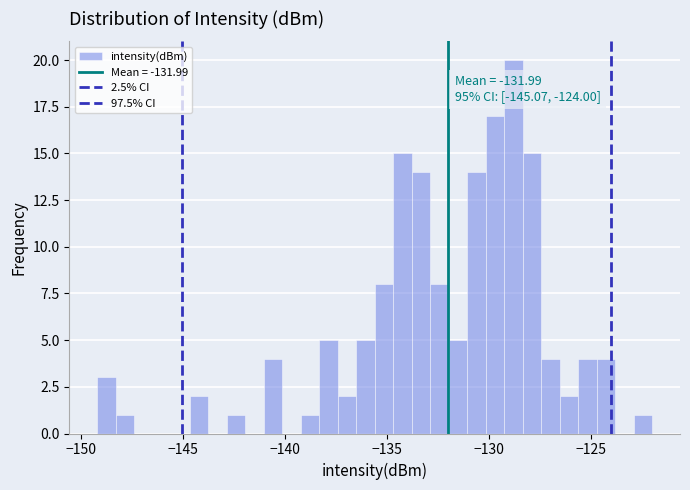

Read against the x-axis, roughly where is the centre of the tallest bar?

-129.0